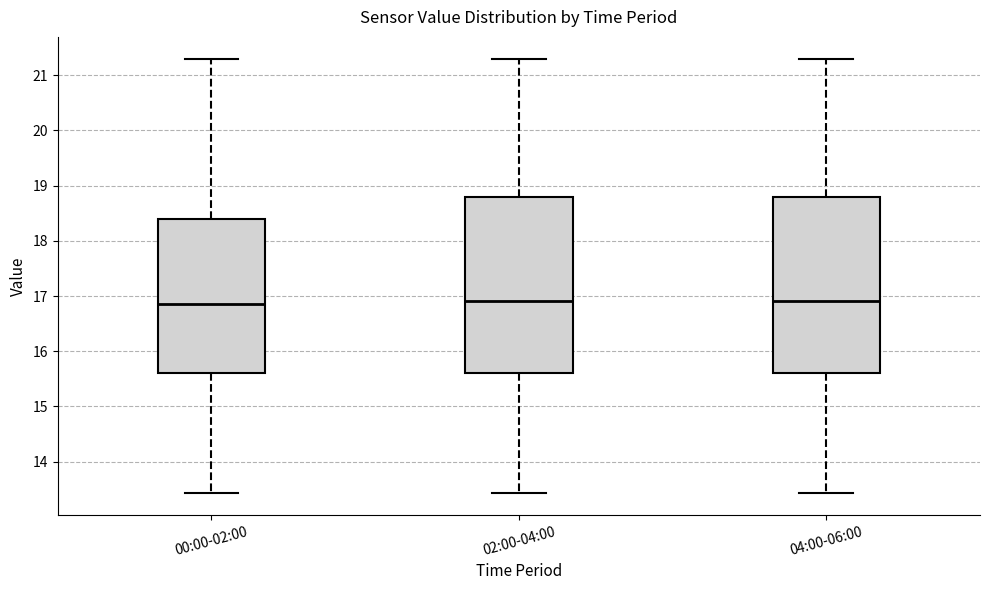

Where does the upper whisker of the box for 04:00-06:00 end on the y-axis? The values are not printed on the chart, so give them approximately, as read against the axis.

21.3